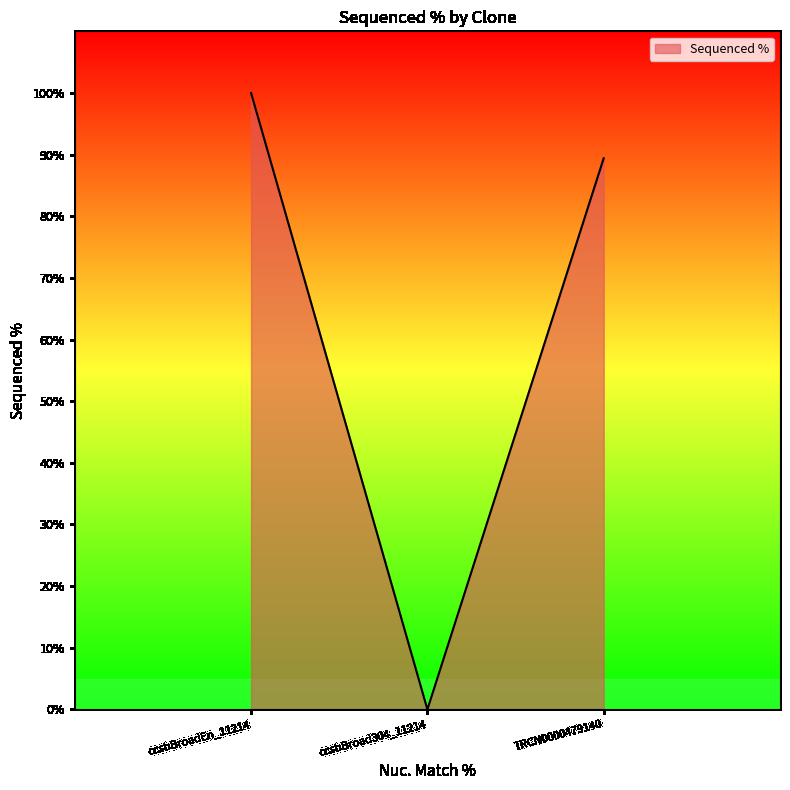

Rank the categories by value from lowest to highest.

ccsbBroad304_11214, TRCN0000479140, ccsbBroadEn_11214